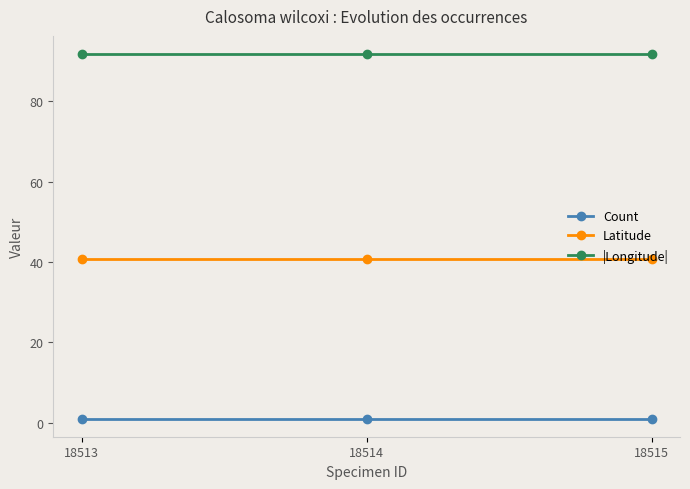

What is the approximate value of Count at 18513?

1.0